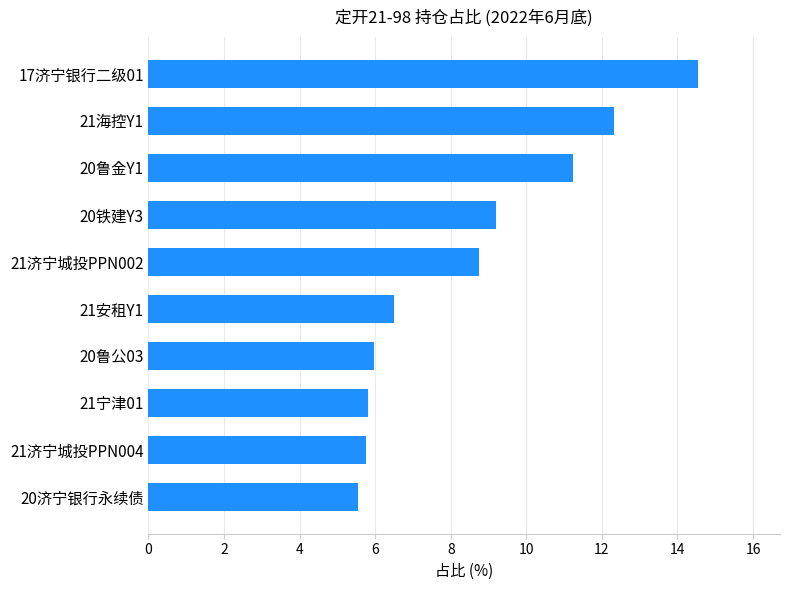

Where is the data nearest to the value 10?

20铁建Y3